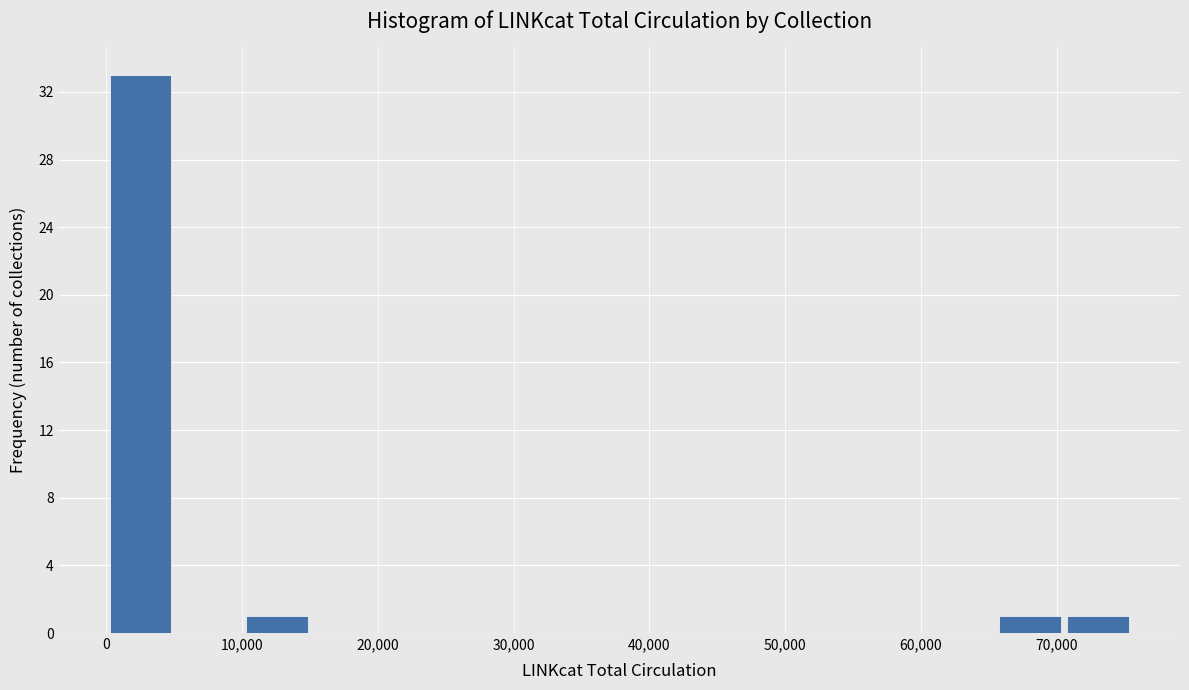

Reading left to right, transcribe this chart: for each bar, give the range it covers on the x-axis and its height. Neither the bar edges nor the heights are printed on the chart, so give them approximately, as read against the axes.

0 to 5000: 33
5000 to 10000: 0
10000 to 15000: 1
15000 to 20000: 0
20000 to 25000: 0
25000 to 30000: 0
30000 to 35000: 0
35000 to 40000: 0
40000 to 45000: 0
45000 to 50000: 0
50000 to 55000: 0
55000 to 60000: 0
60000 to 65000: 0
65000 to 71000: 1
71000 to 76000: 1